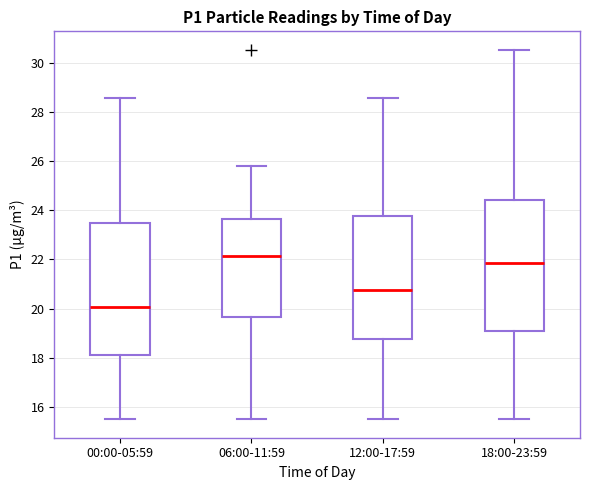

Which box has the lowest median line?

00:00-05:59